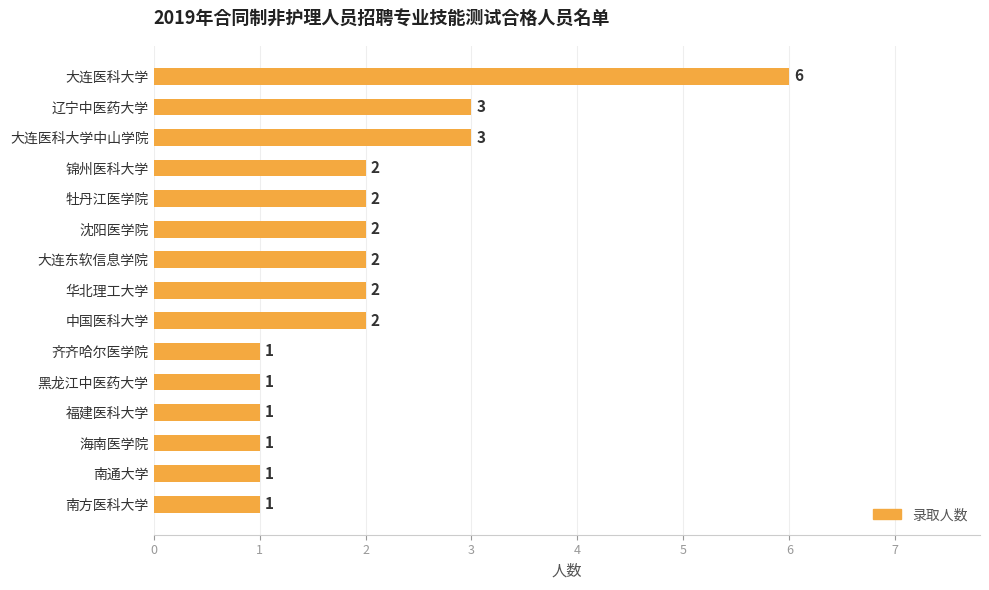

How many series are shown in this chart?

1